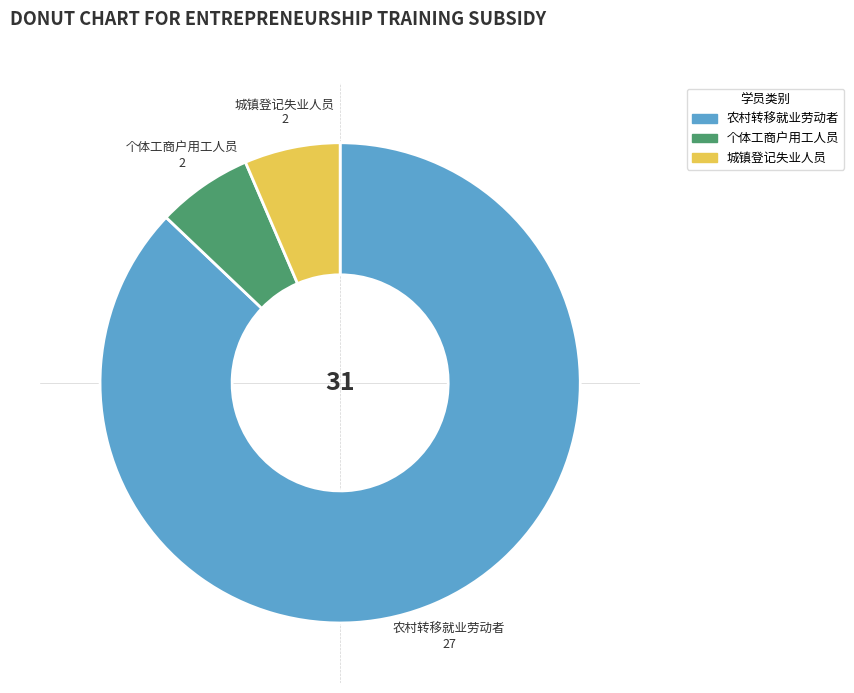

Which slice is the largest?

农村转移就业劳动者